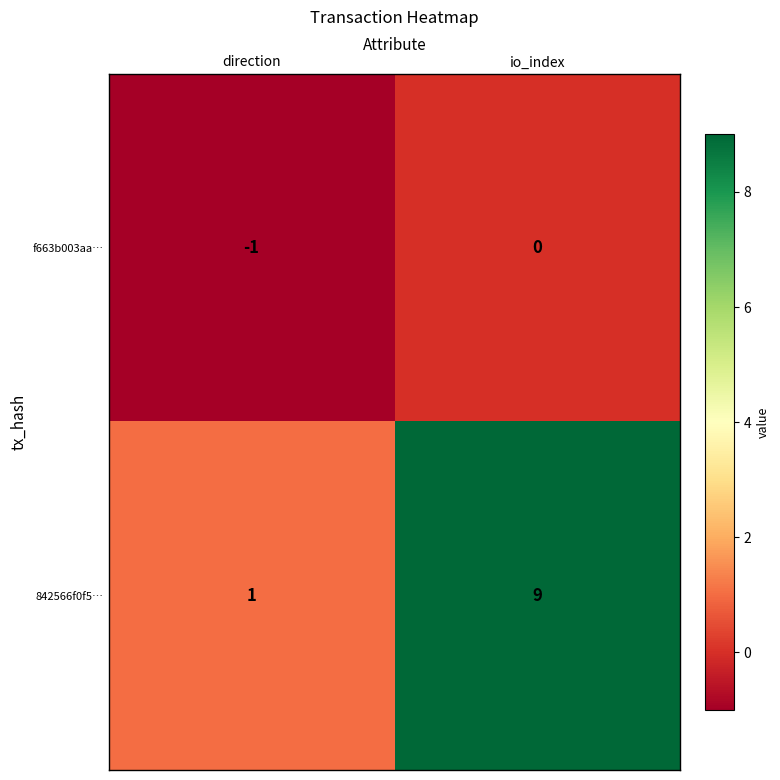

At which category does the chart reach its peak across all series?

io_index